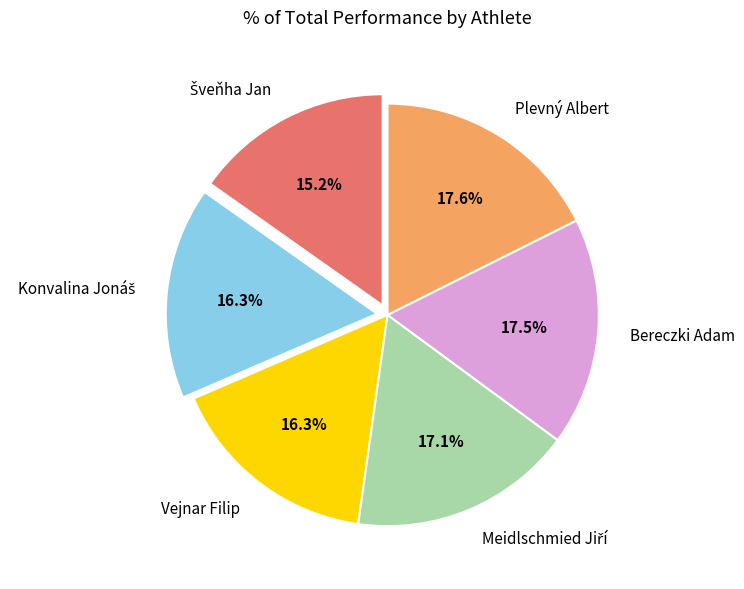

Which has a higher value, Plevný Albert or Vejnar Filip?

Plevný Albert